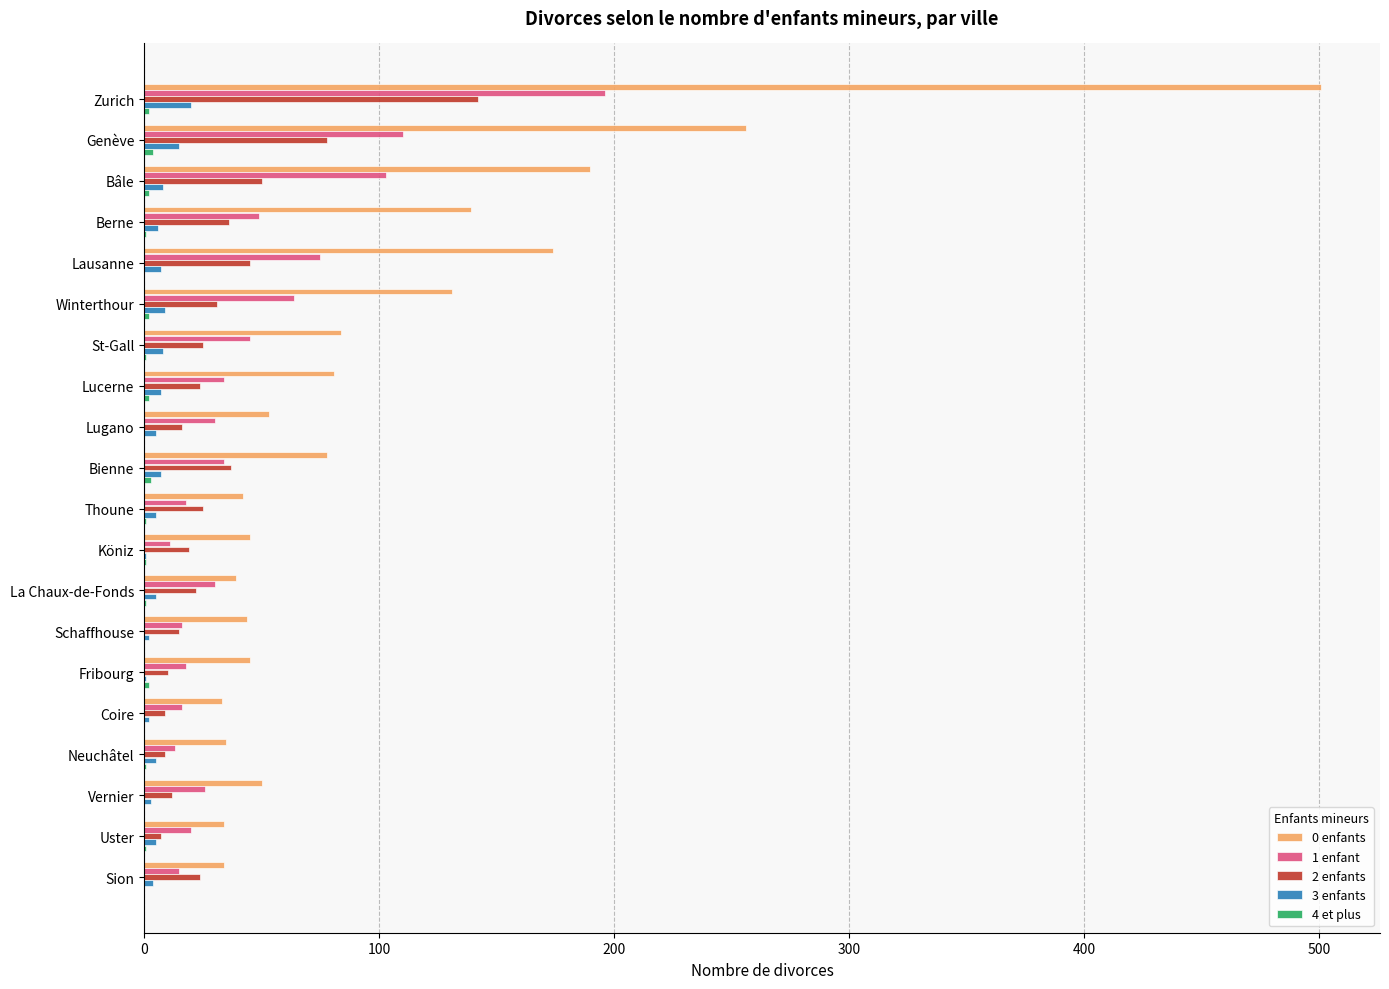

How many series are shown in this chart?

5